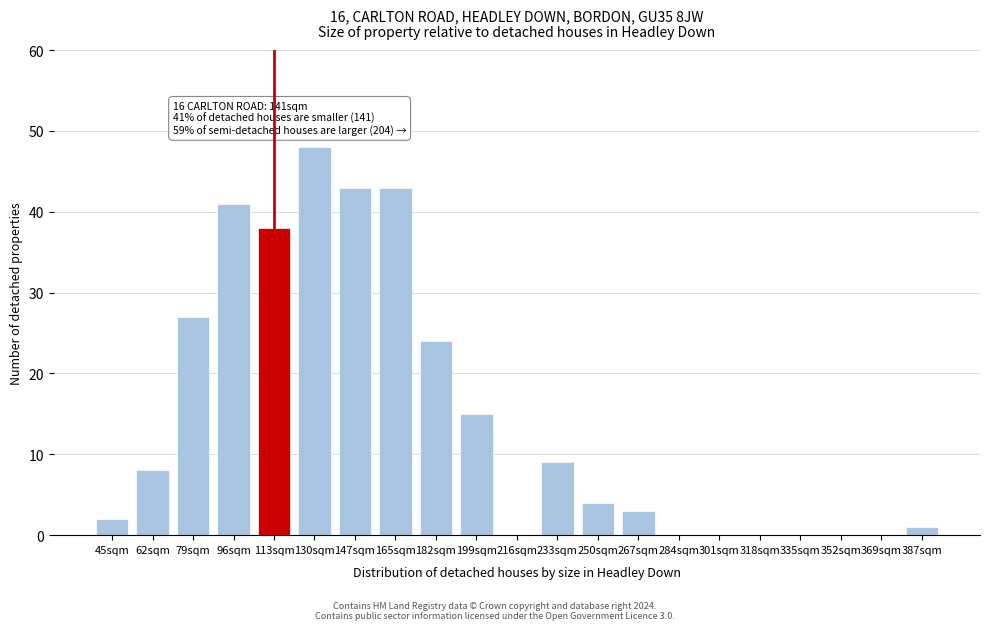

Reading right to left, list all the values displayed in this chart.

387sqm=1	369sqm=0	352sqm=0	335sqm=0	318sqm=0	301sqm=0	284sqm=0	267sqm=3	250sqm=4	233sqm=9	216sqm=0	199sqm=15	182sqm=24	165sqm=43	147sqm=43	130sqm=48	113sqm=38	96sqm=41	79sqm=27	62sqm=8	45sqm=2